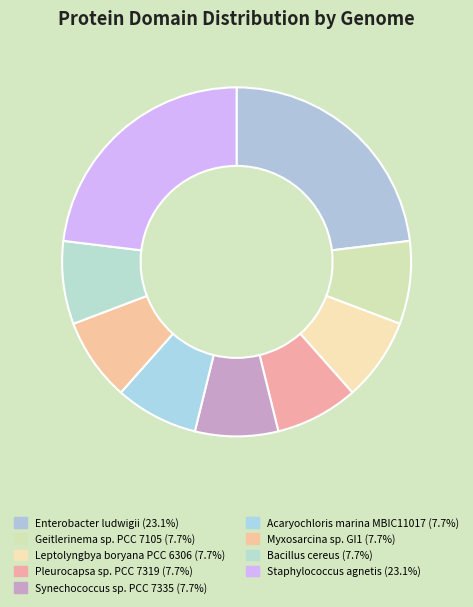

To the nearest percent, what is the average slice percentage?

11%